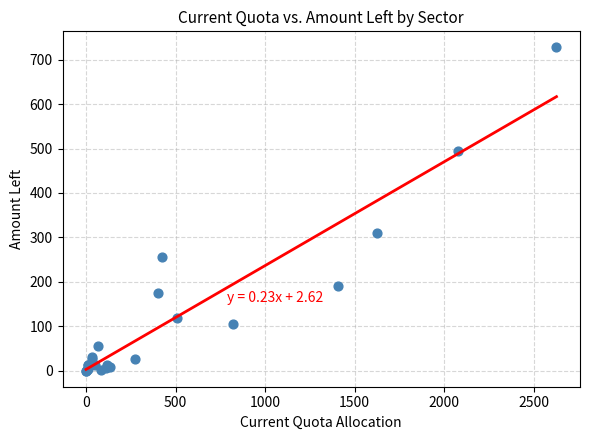

What Y value in the scatter plot is closest to 363?

310.7